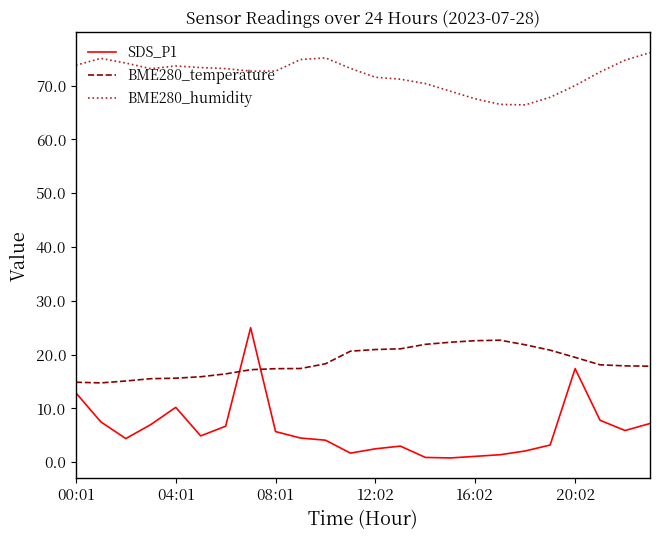

Rank the series by their average value, from lowest to highest.

SDS_P1, BME280_temperature, BME280_humidity